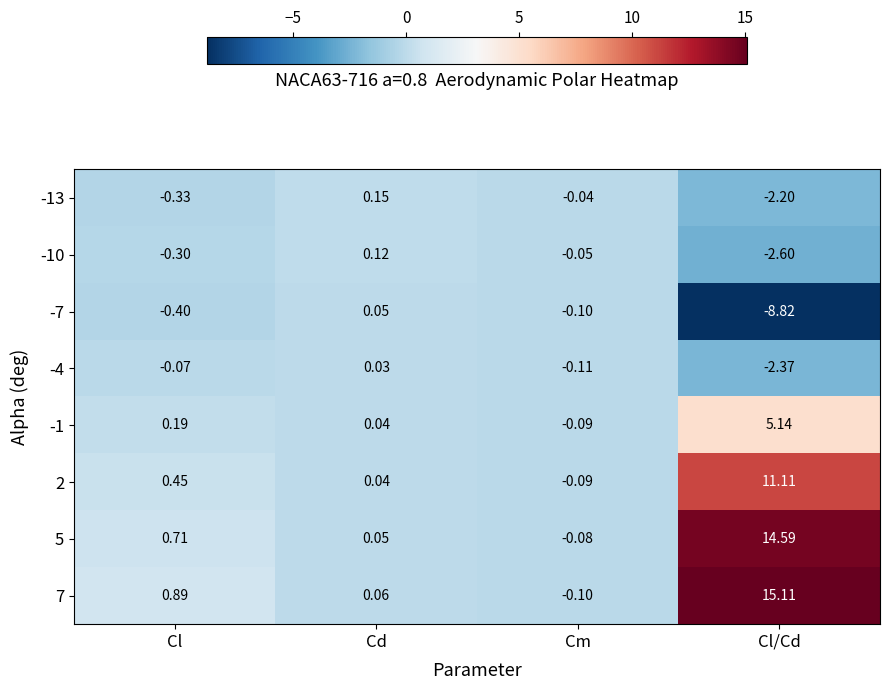

List the series in order of their peak value, lowest first.

-4, -7, -10, -13, -1, 2, 5, 7